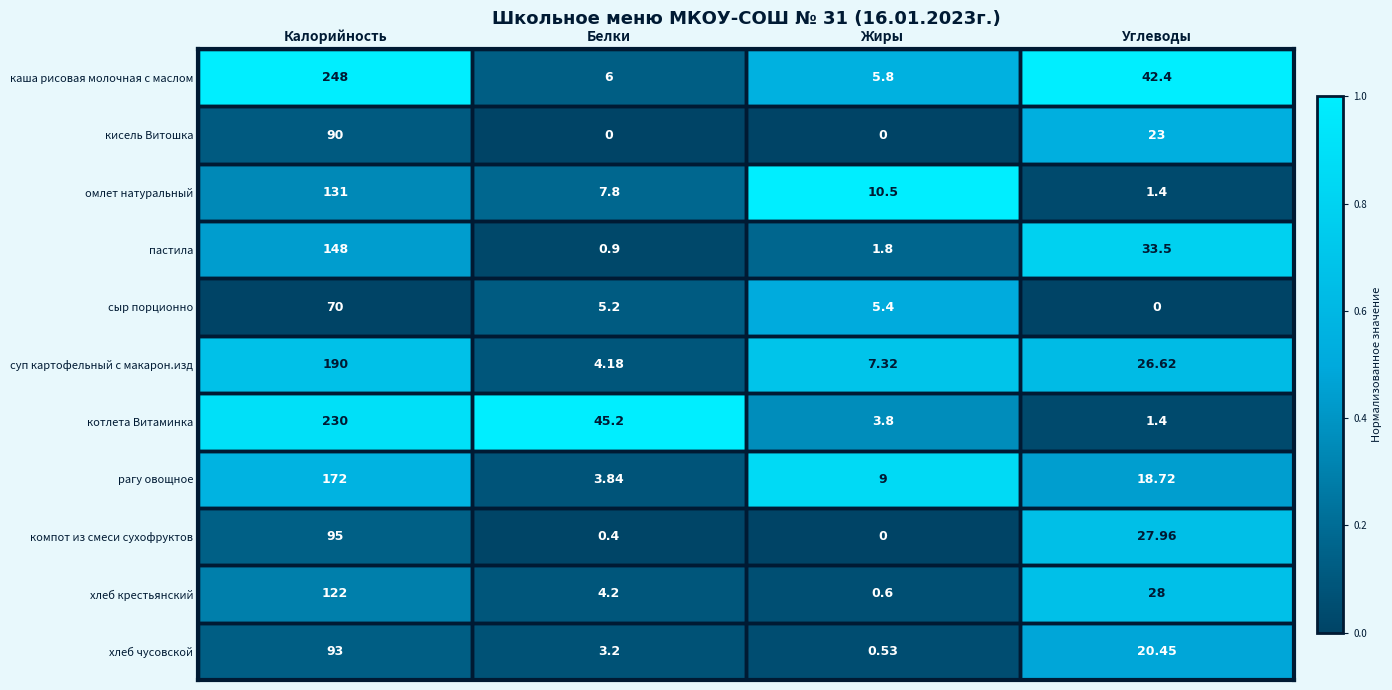

Which series has the widest spread of values?

каша рисовая молочная с маслом